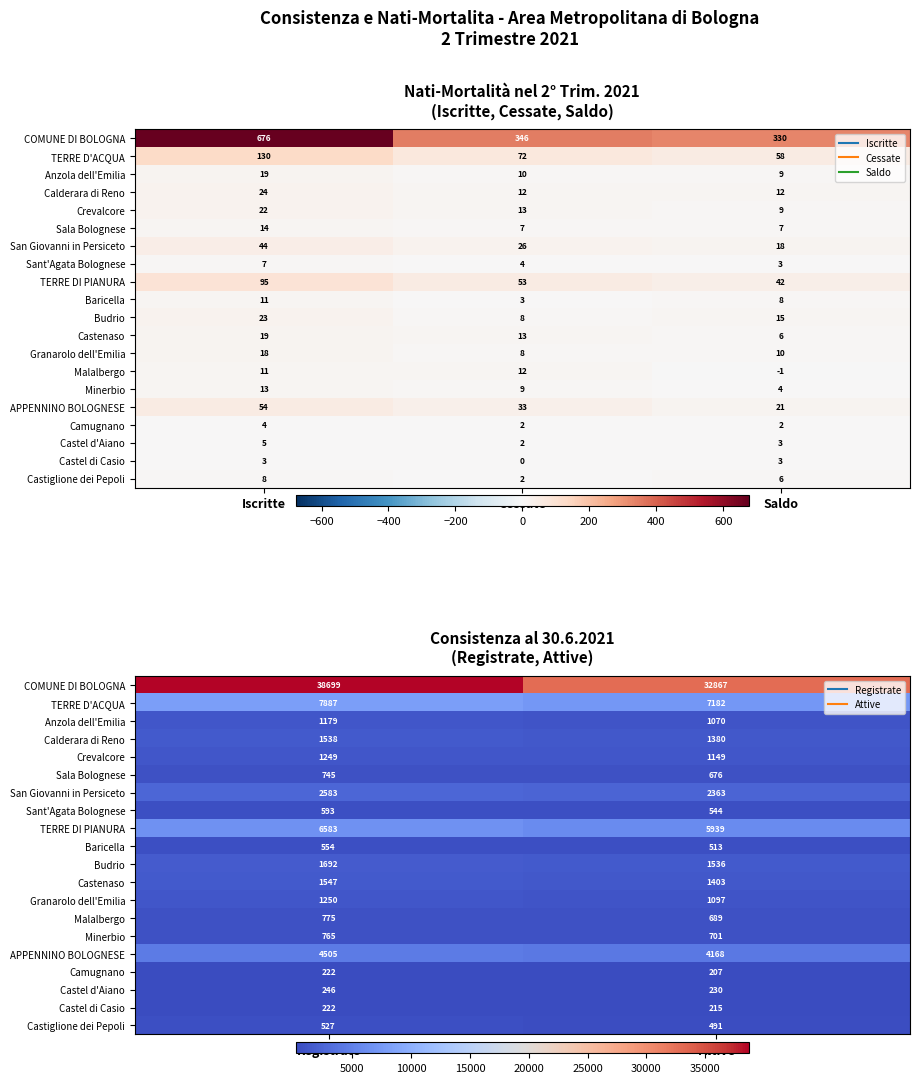

At which category is the sum across all series the highest?

Registrate